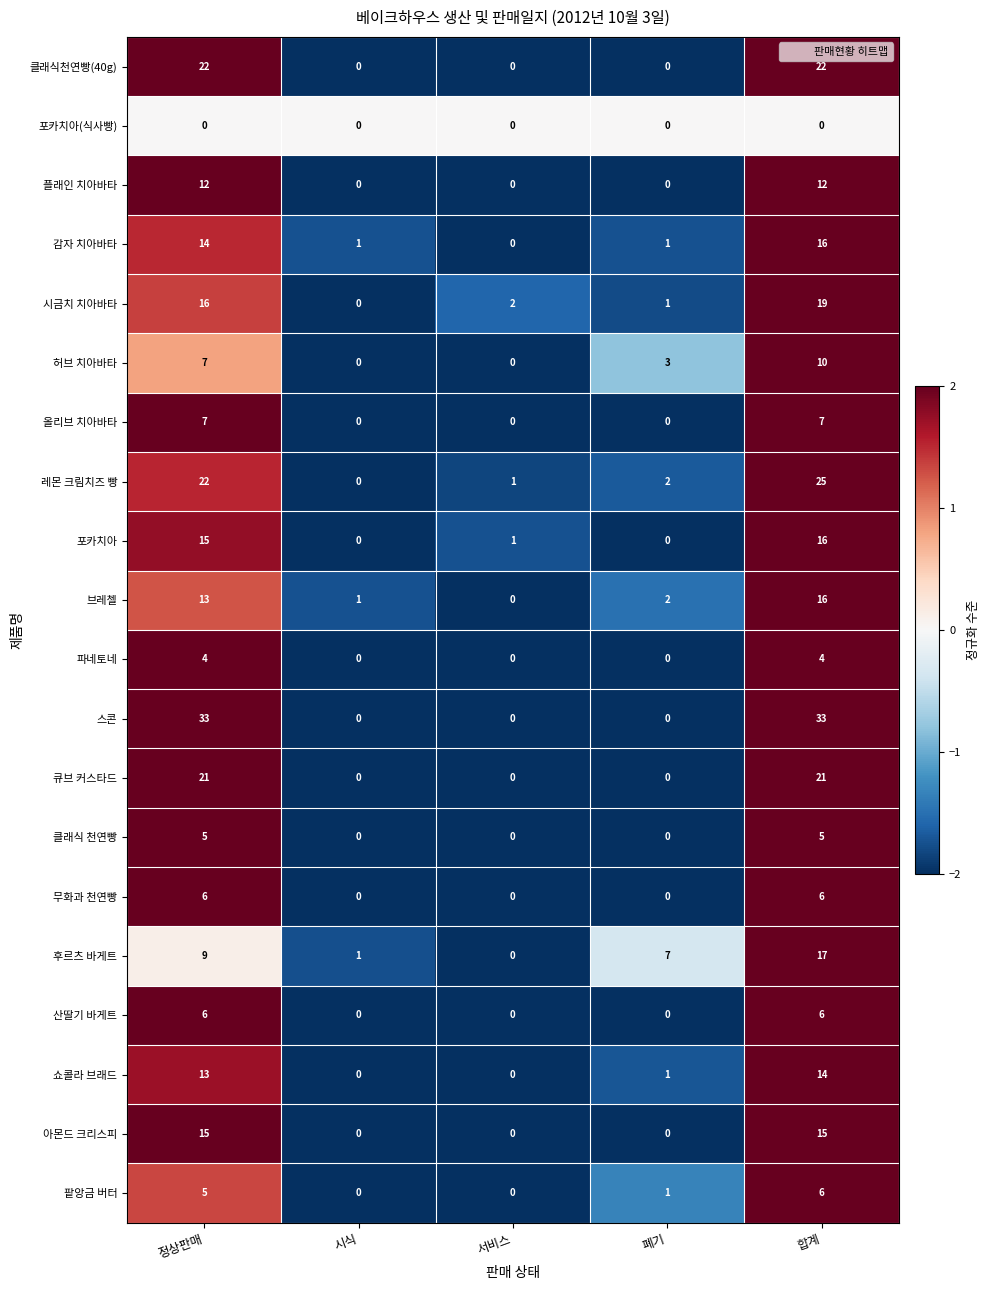

What is the difference between the highest and lowest values at 폐기?

7